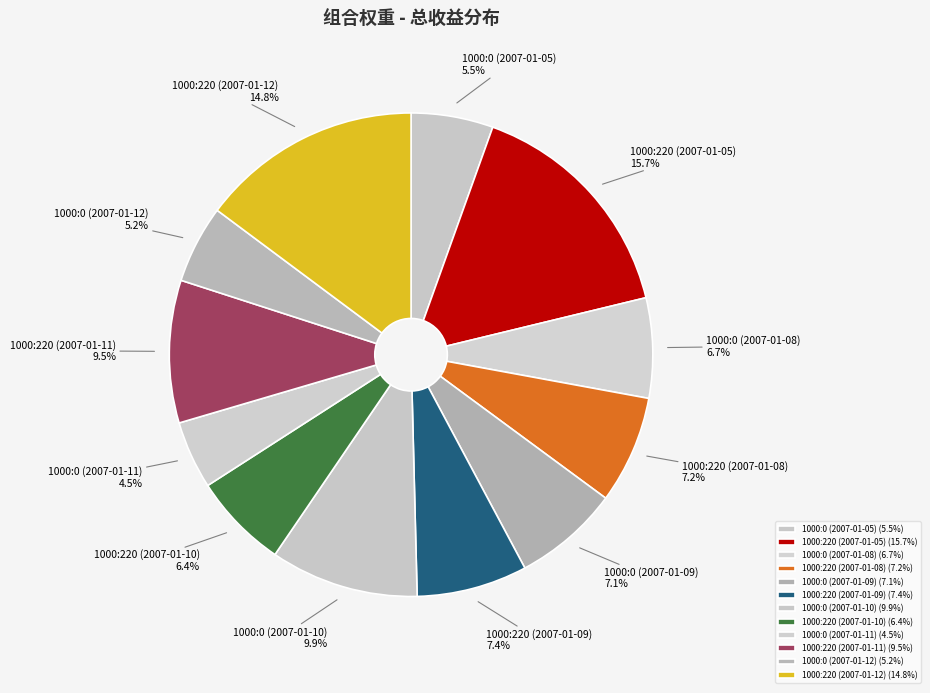

To the nearest percent, what percentage of the pie is 1000:220 (2007-01-10)?

6%